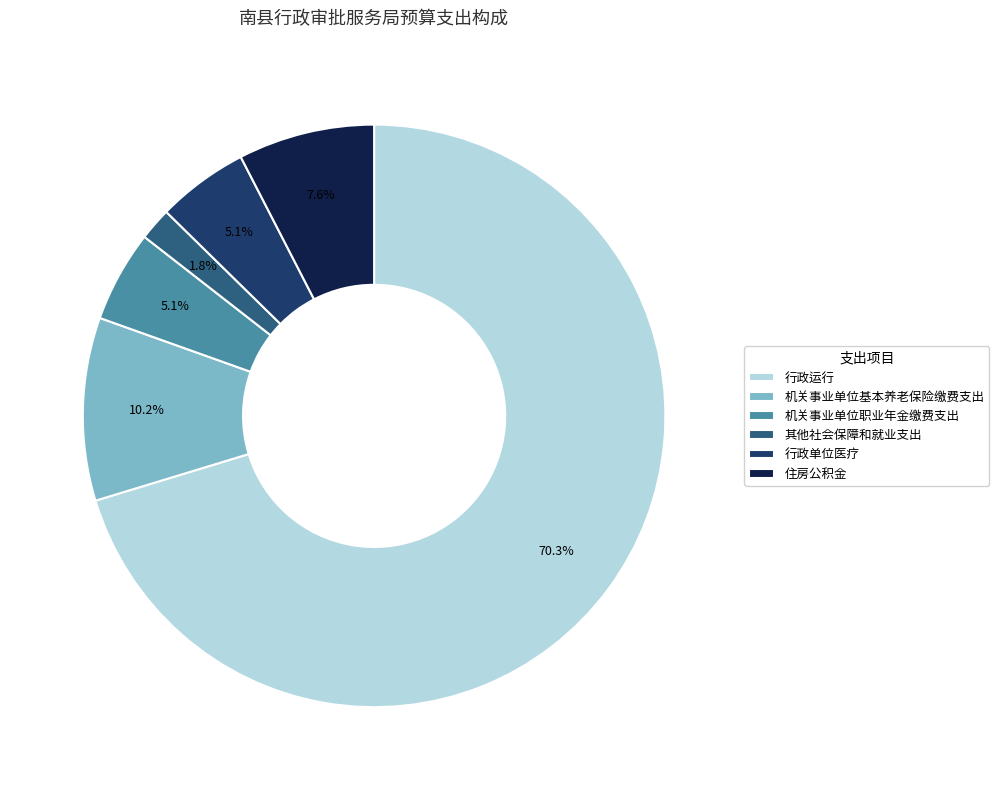

To the nearest percent, what is the average slice percentage?

17%